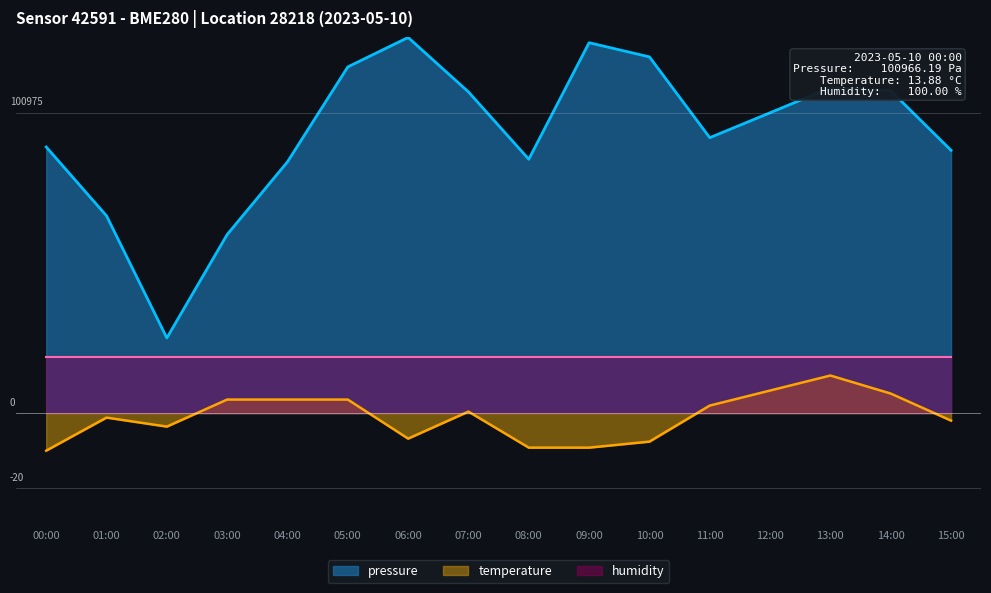

Rank the series by their average value, from lowest to highest.

temperature, humidity, pressure